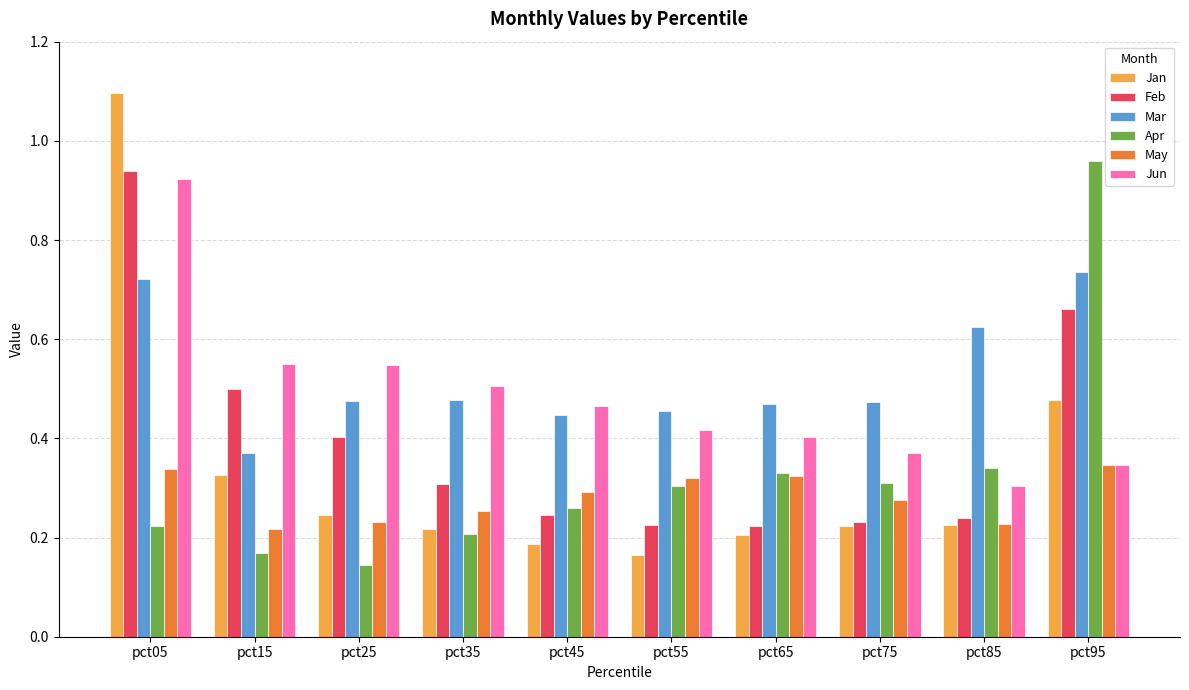

Count the Mar values in the range 0 to 1.

10